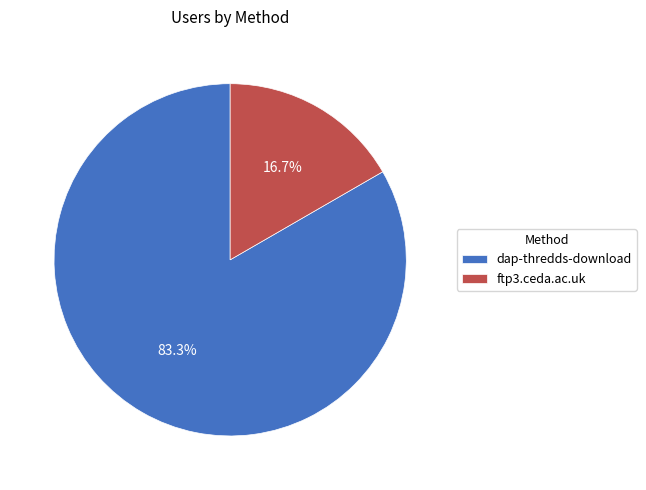

How many slices are in this pie chart?

2